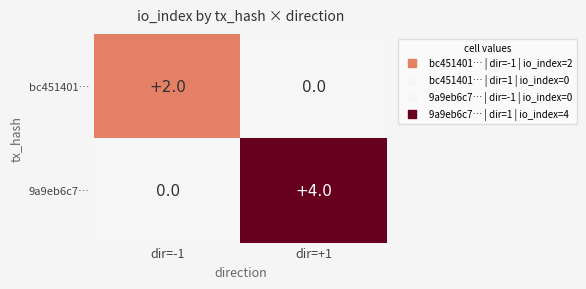

Which series has the largest total across all categories?

9a9eb6c7…